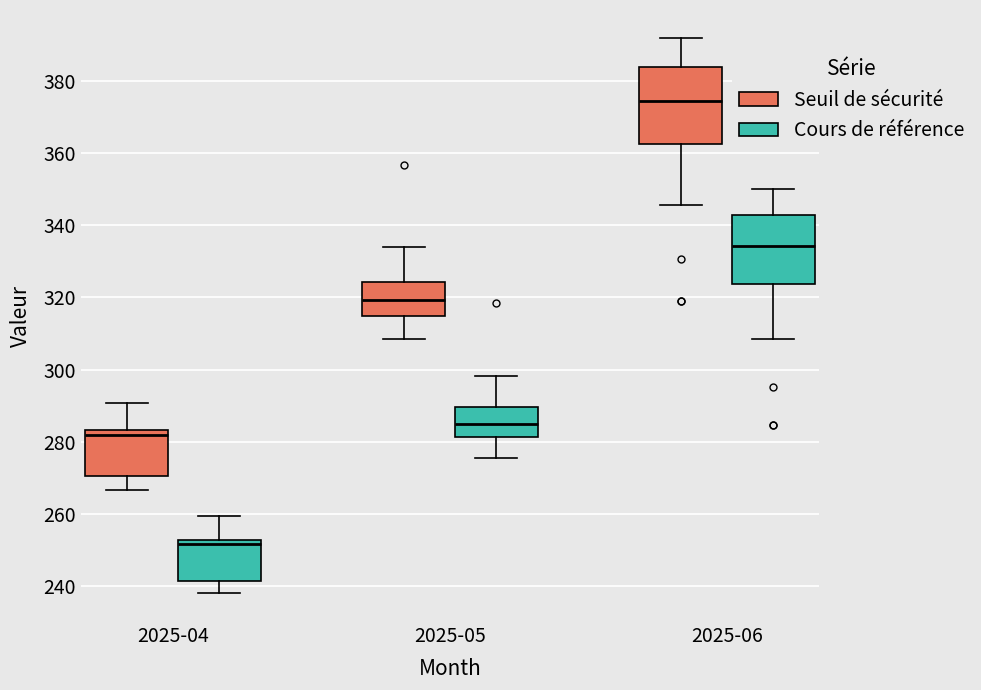

Which box's median line is the highest?

2025-06 (Seuil de sécurité)